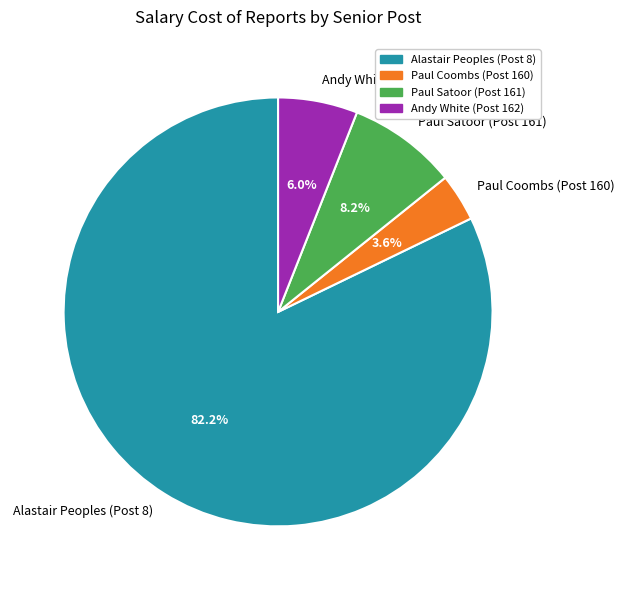

Rank the categories by value from lowest to highest.

Paul Coombs (Post 160), Andy White (Post 162), Paul Satoor (Post 161), Alastair Peoples (Post 8)